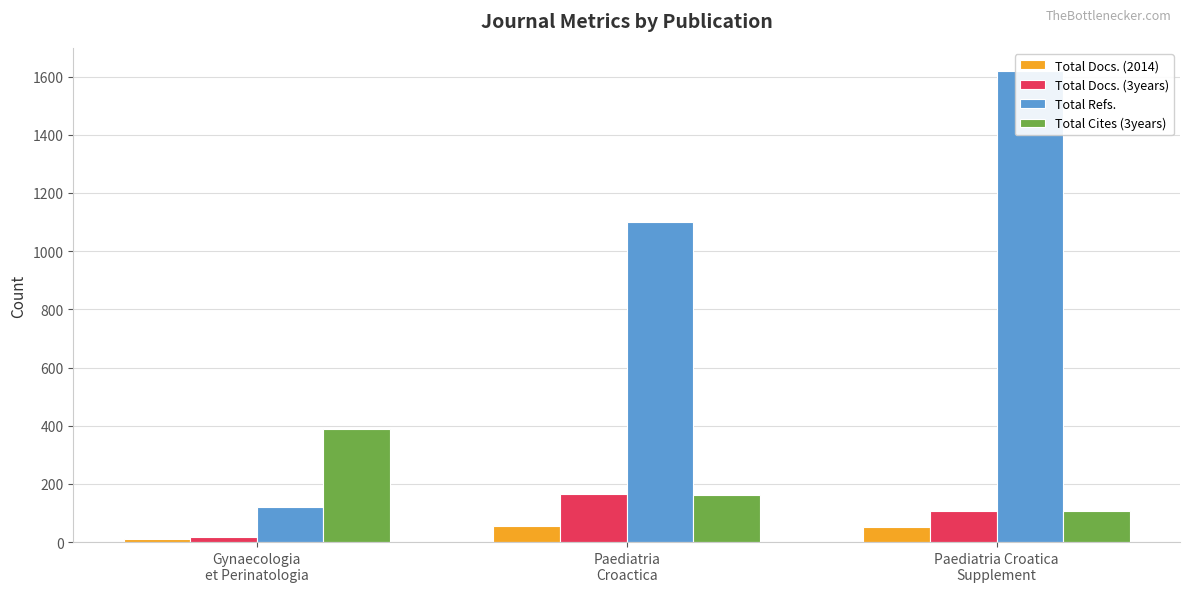

Which has a higher value, Gynaecologia
et Perinatologia or Paediatria Croatica
Supplement?

Paediatria Croatica
Supplement